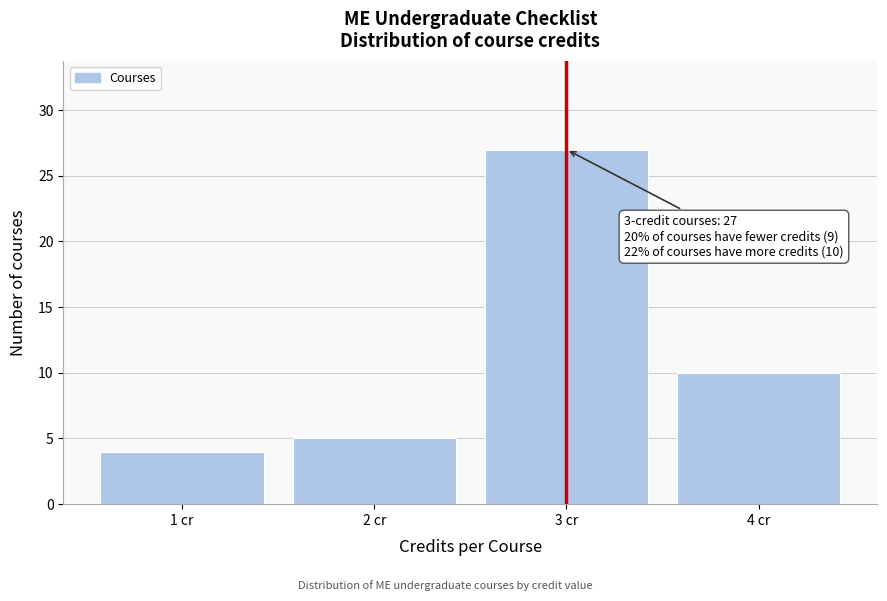

Reading right to left, list all the values displayed in this chart.

4 cr=10	3 cr=27	2 cr=5	1 cr=4